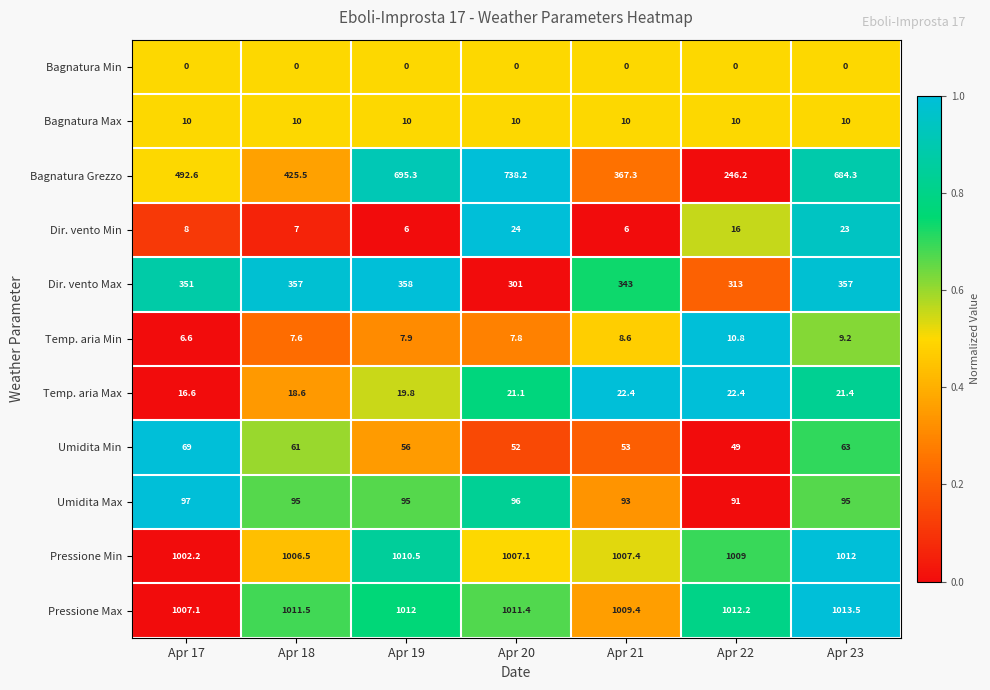

True or false: Pressione Min has a value of 1007.1 at Apr 20.

True